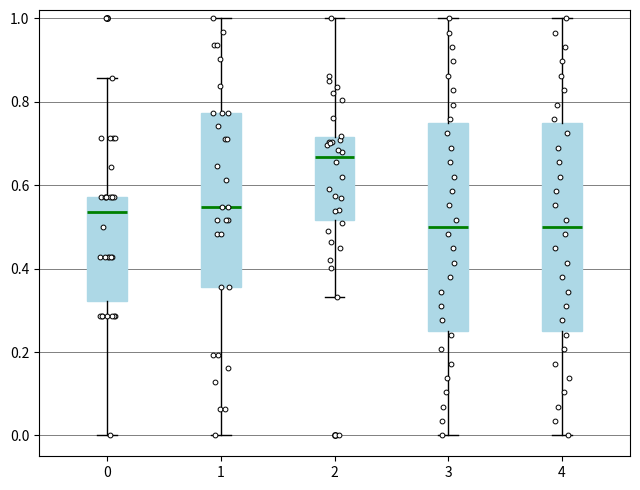

Where is the upper edge of the box at x = 4 on the y-axis? The values are not printed on the chart, so give them approximately, as read against the axis.

0.76